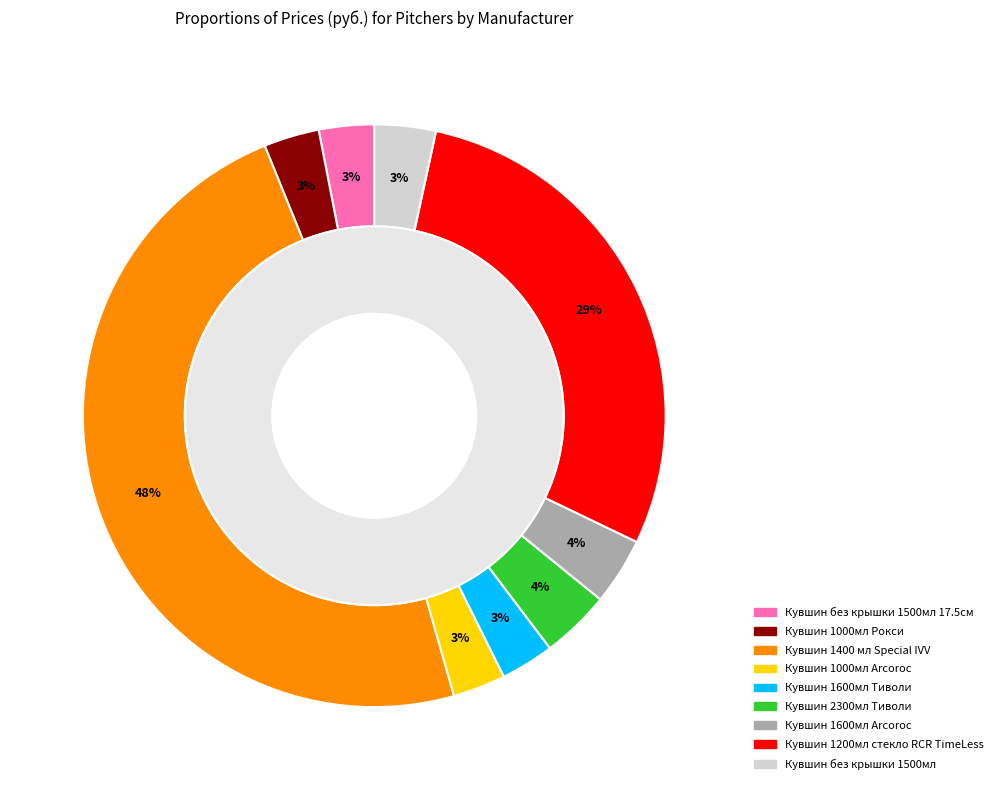

What is the change in value from Кувшин 2300мл Тиволи to Кувшин без крышки 1500мл?

-55